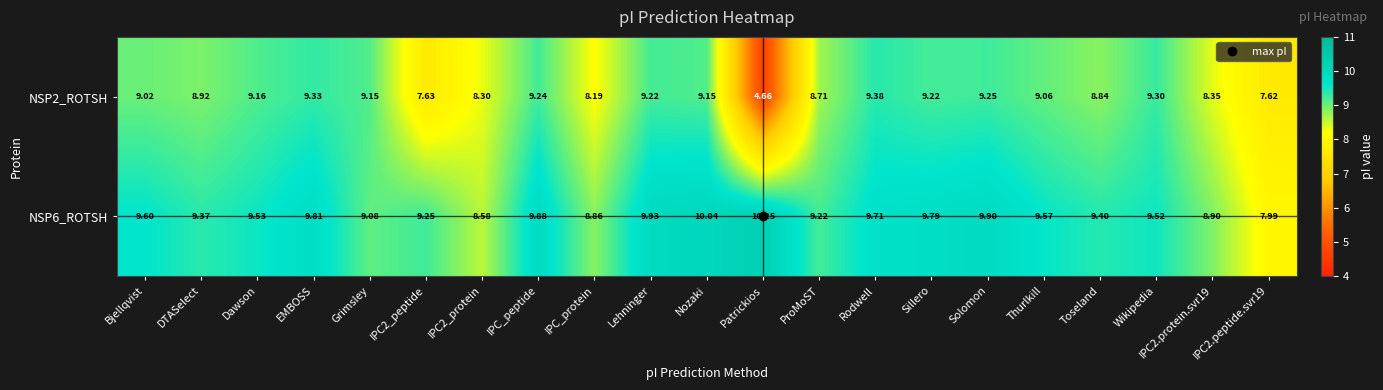

At which label does NSP2_ROTSH reach its peak?

Rodwell